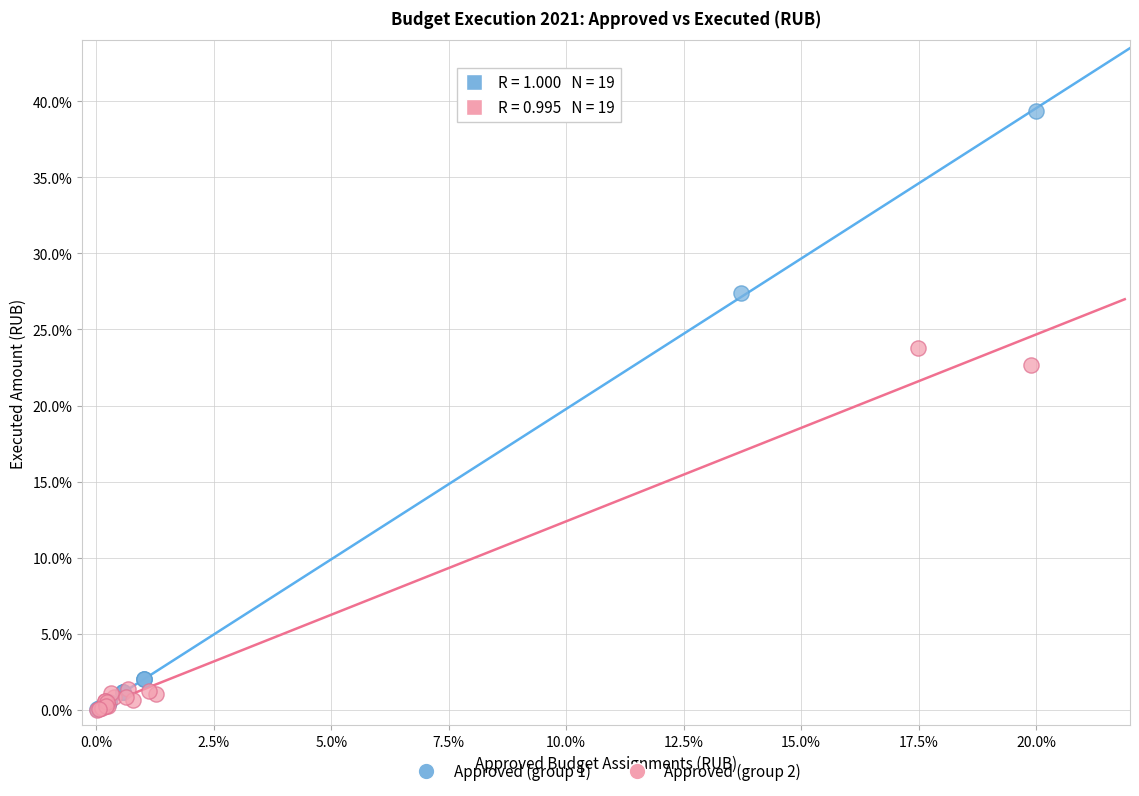

Which series contains the highest Y value?

Approved (group 1)